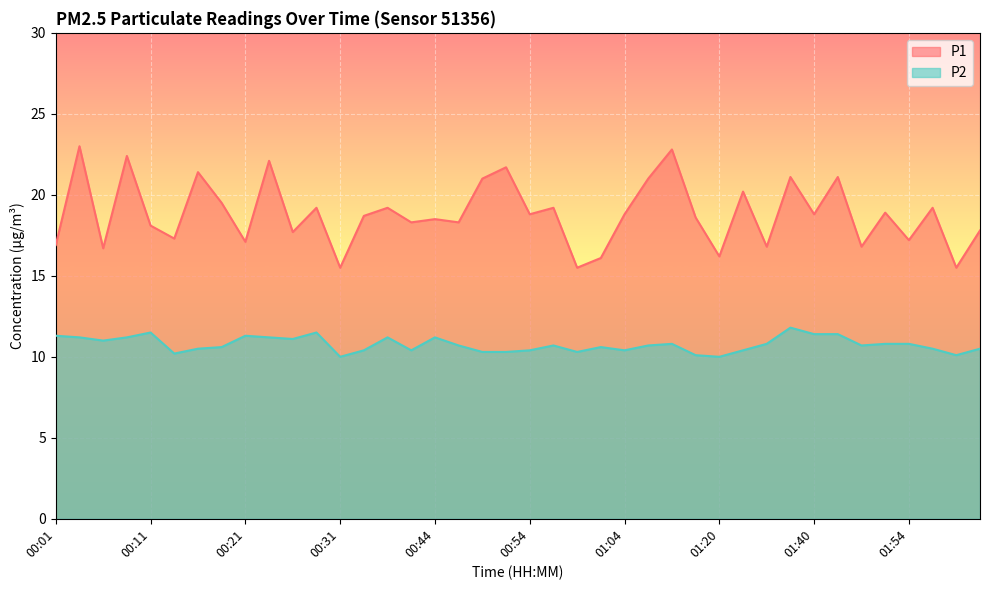

Count the number of categories in the chart.

40